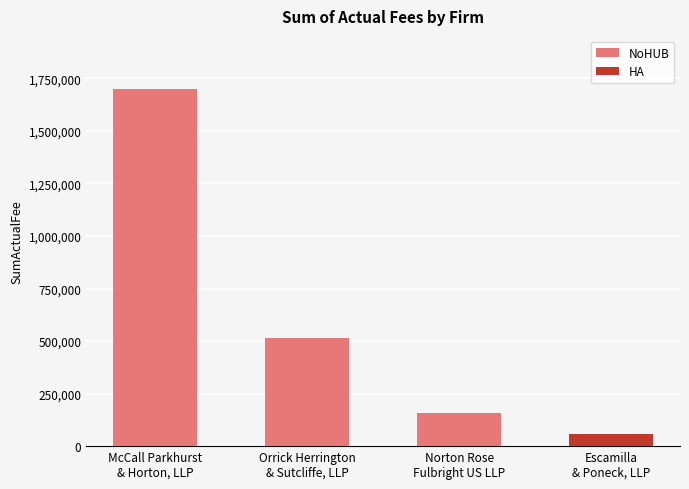

What is the sum of all values?

2368684.5